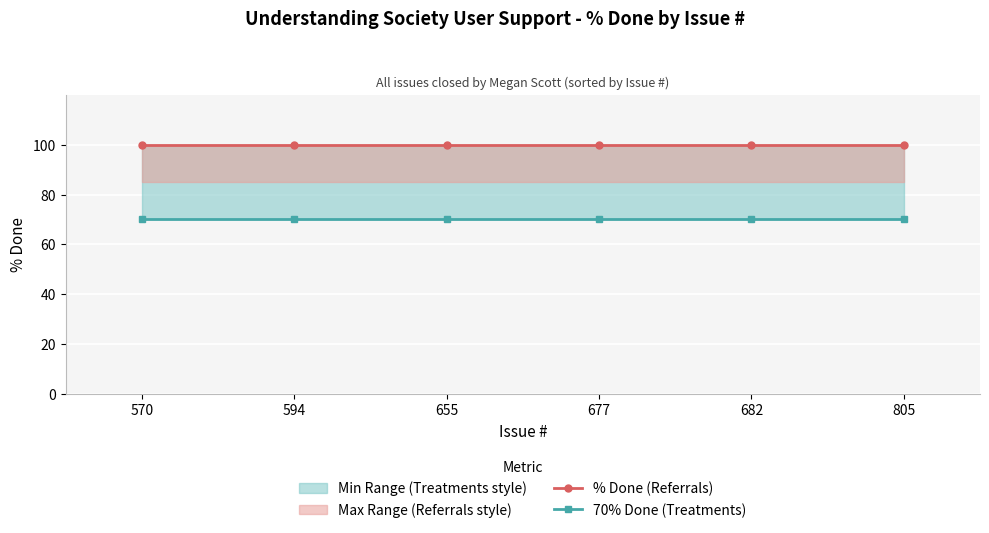

Reading left to right, extract all data points from this chart.

% Done (Referrals): 570=100	594=100	655=100	677=100	682=100	805=100
70% Done (Treatments): 570=70	594=70	655=70	677=70	682=70	805=70